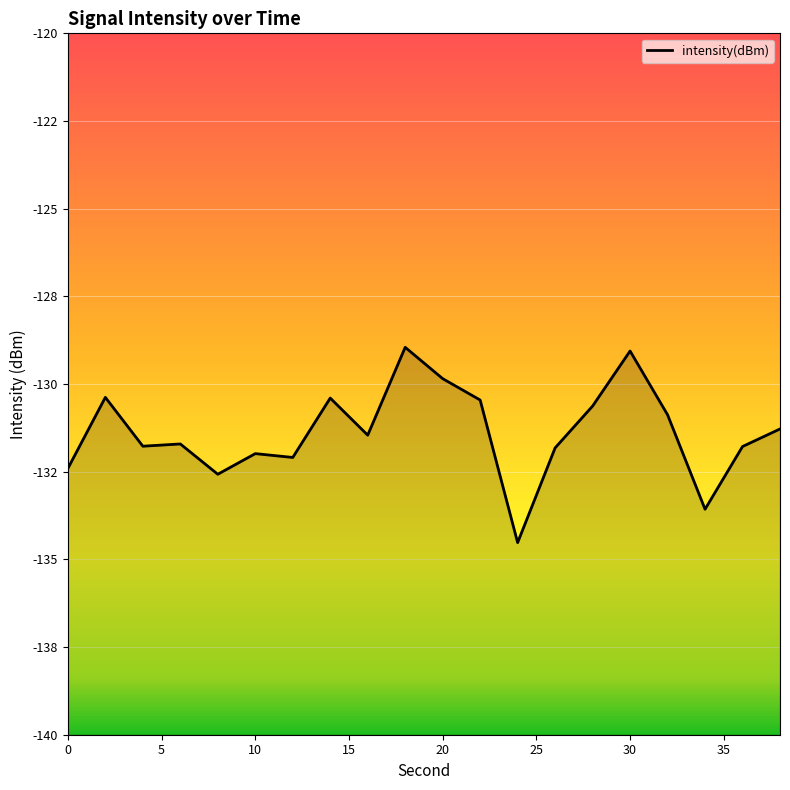

How many interior local valleys (lower than both neighbors) does the data have?

6